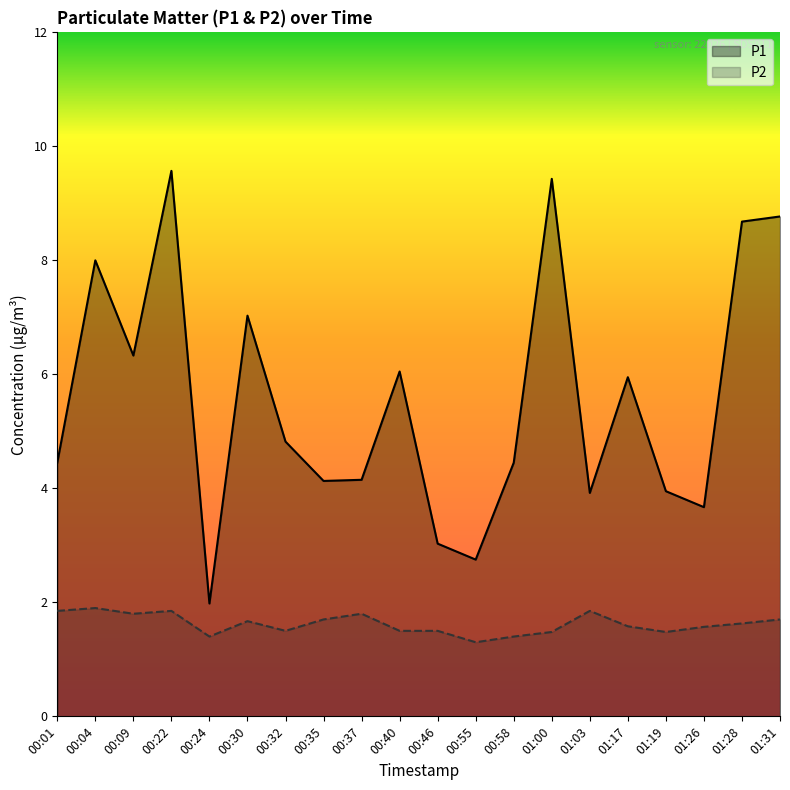

In P2, how many points are lower than both neighbors (excluding endpoints)?

5